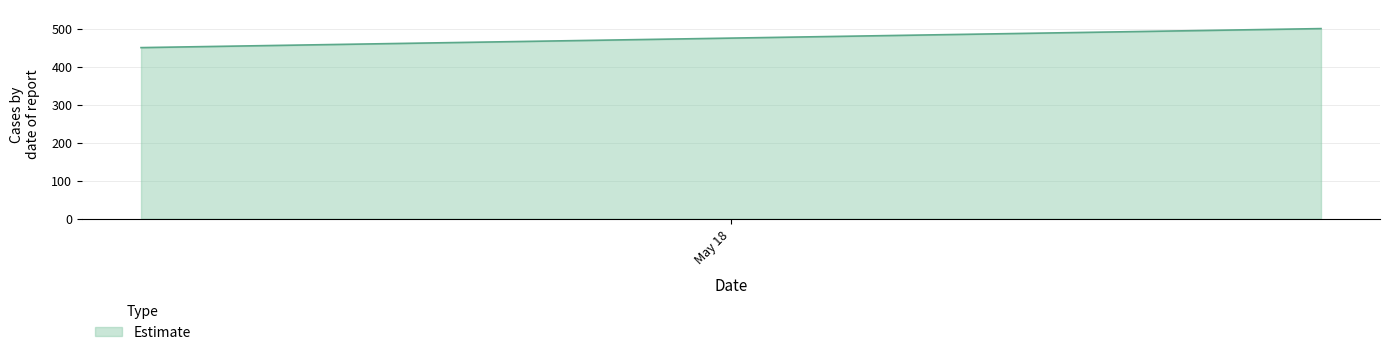

Reading left to right, extract all data points from this chart.

38124=450	38126=500